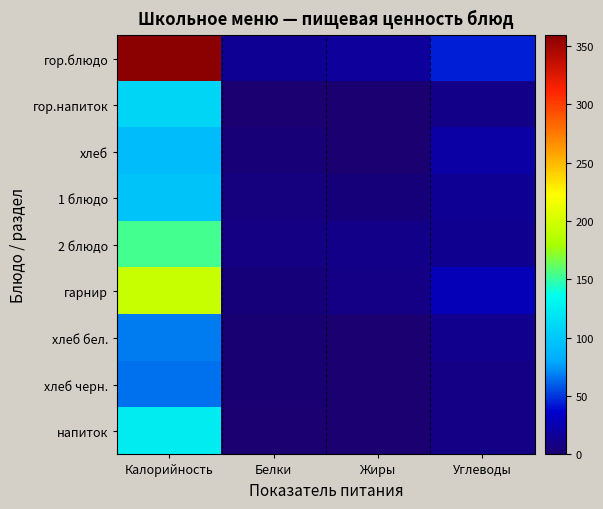

Which series changed the most between Жиры and Углеводы?

гор.блюдо